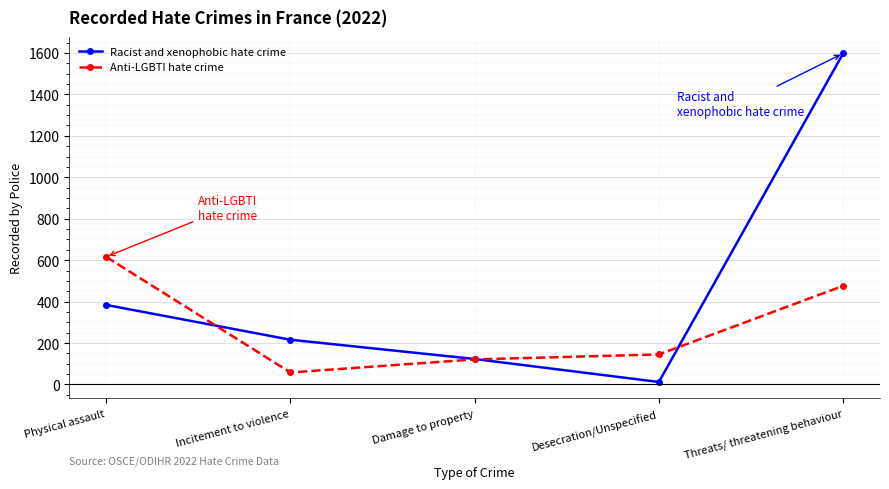

Which label corresponds to the largest value in the chart?

Threats/ threatening behaviour